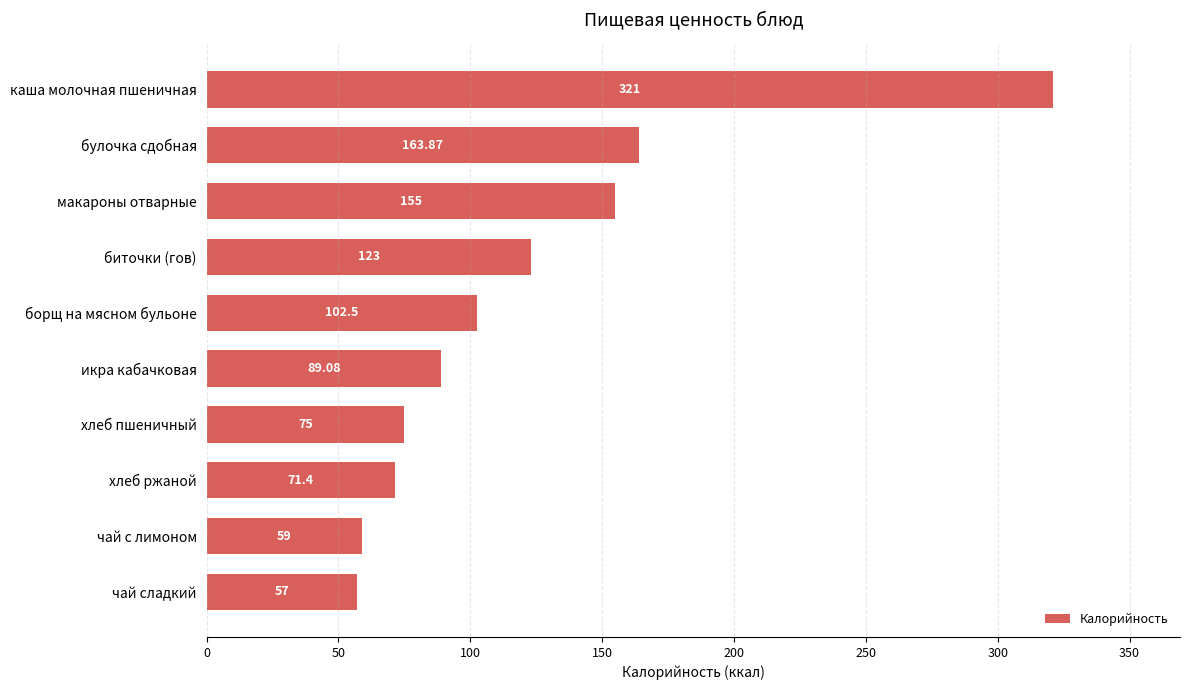

What is the ratio of the value at хлеб пшеничный to the value at булочка сдобная?

0.5